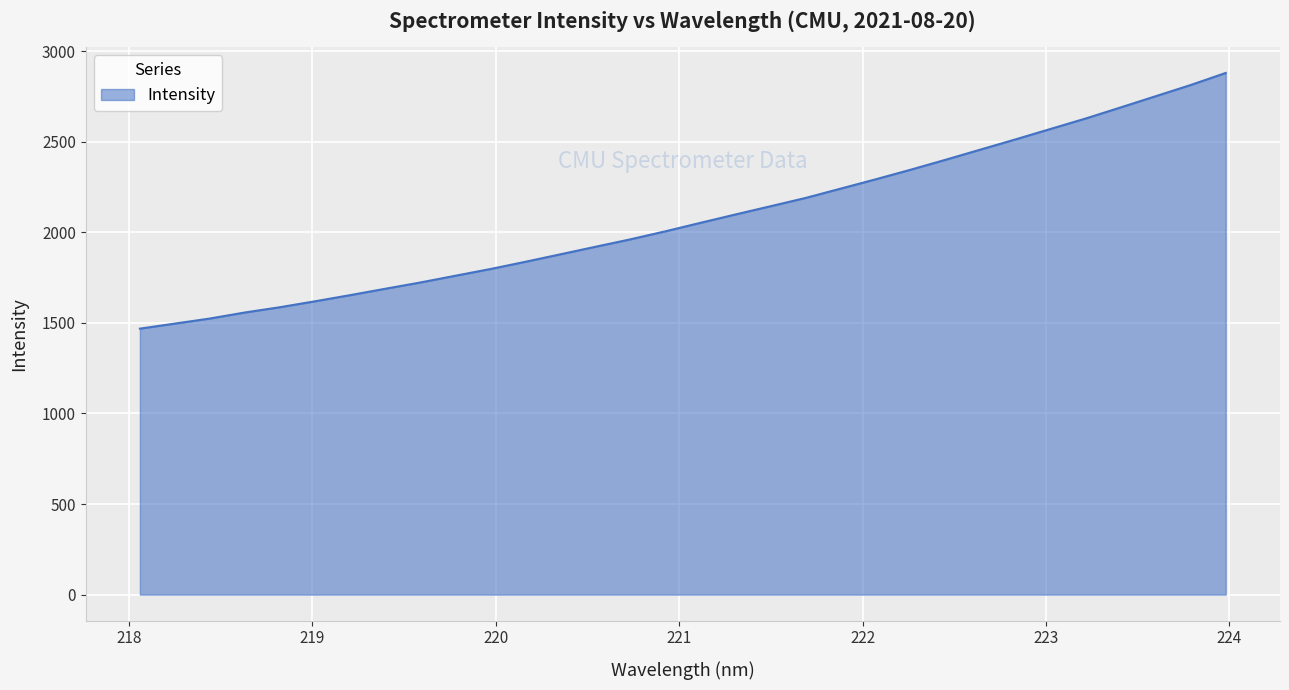

What is the smallest value displayed?

1468.4